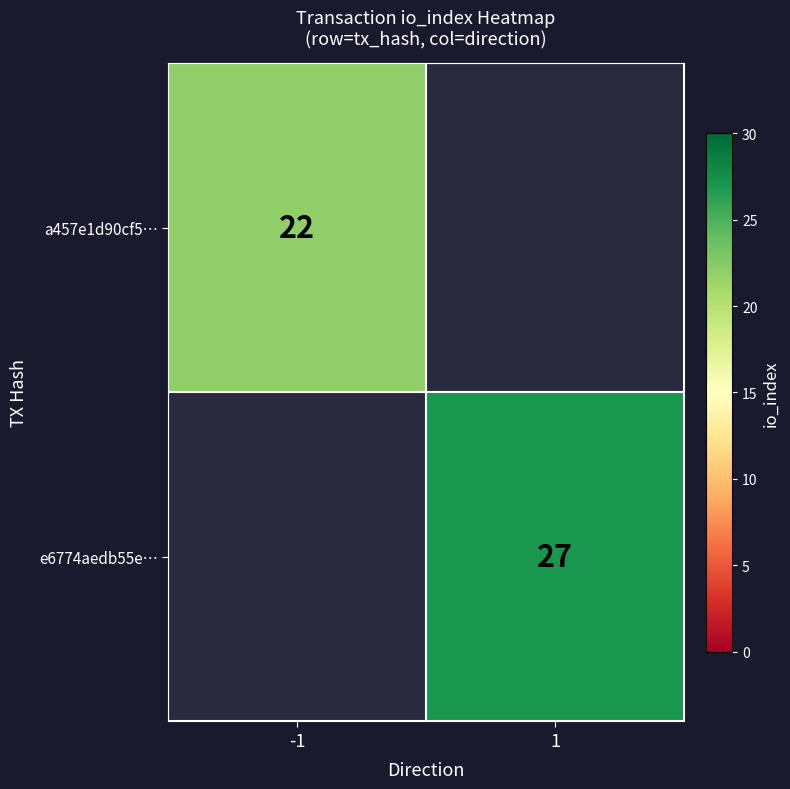

The value of e6774aedb55e… at 1 is 8. True or false?

False